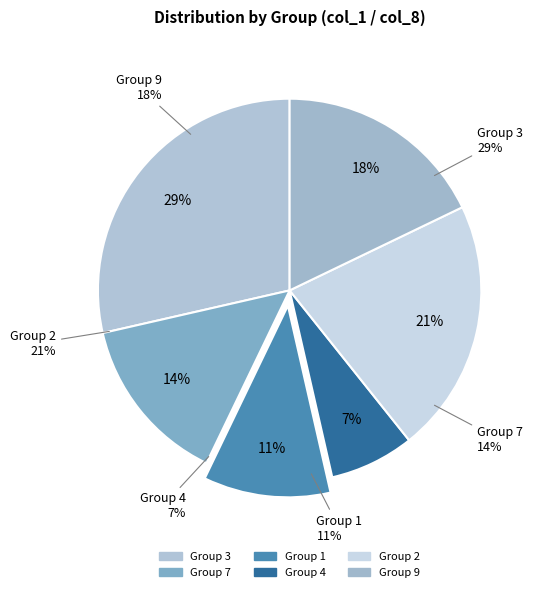

Combined, do 3 and 1 account for over 50%?

No